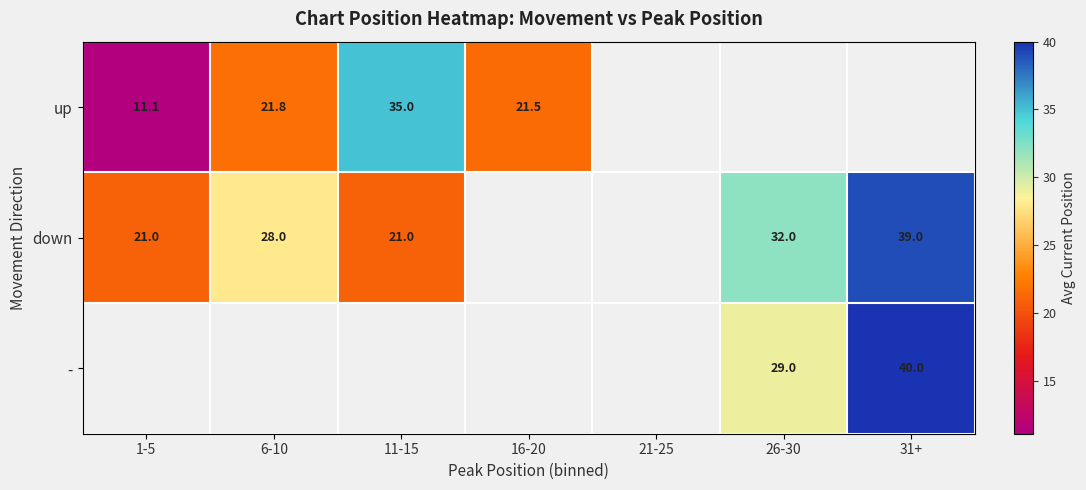

Rank the categories by up value from lowest to highest.

1-5, 16-20, 6-10, 11-15, 21-25, 26-30, 31+